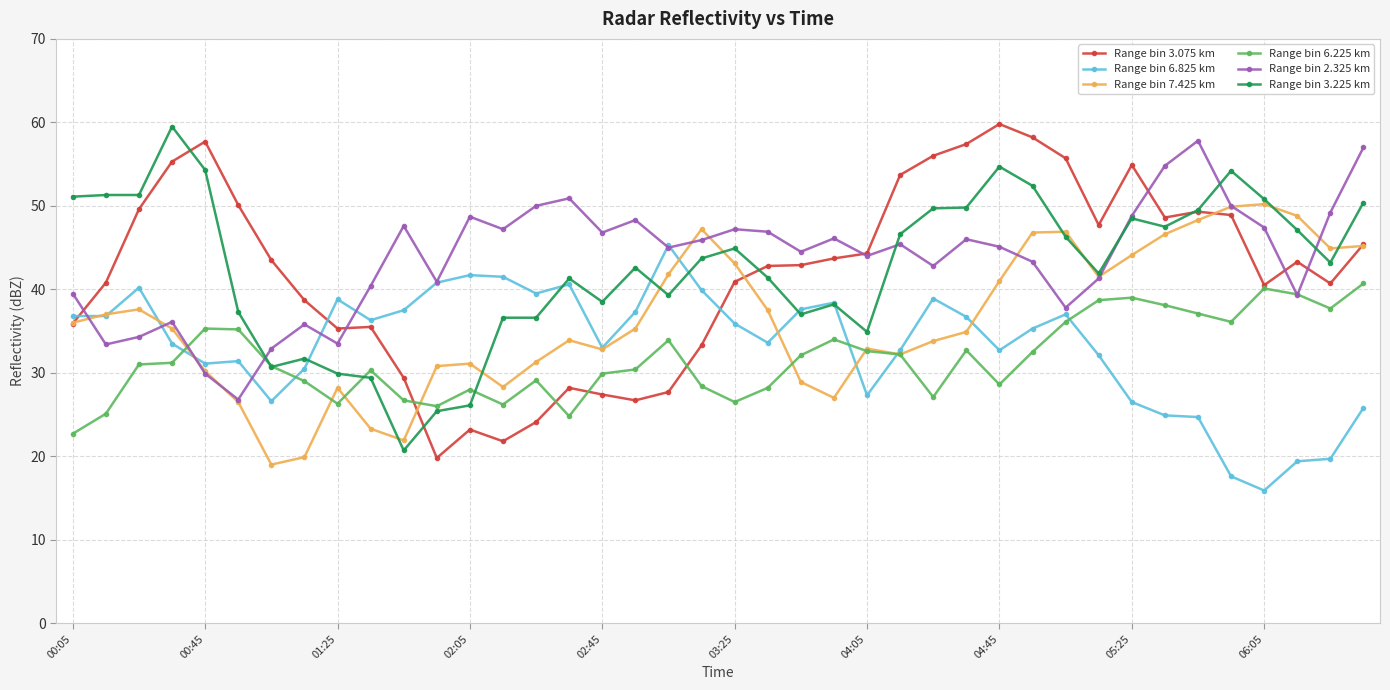

What is the highest value of the Range bin 7.425 km series?

50.2